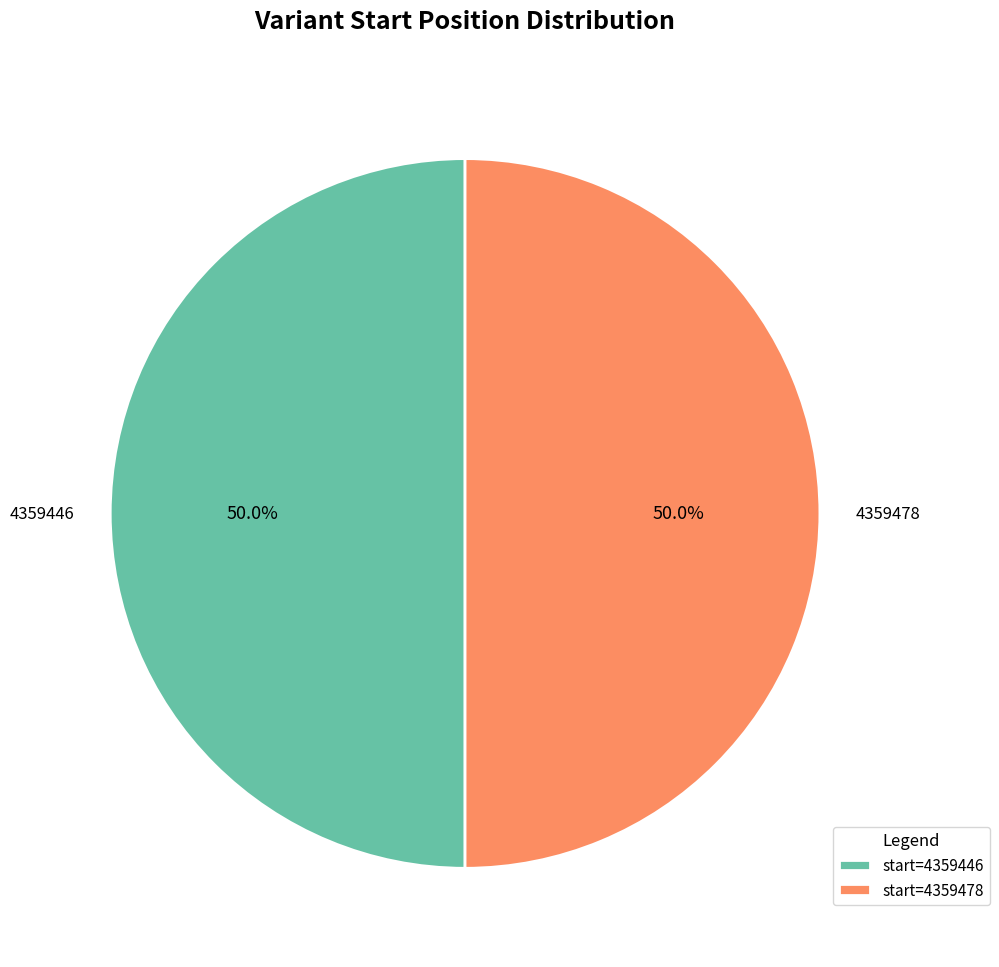

How many slices are in this pie chart?

2